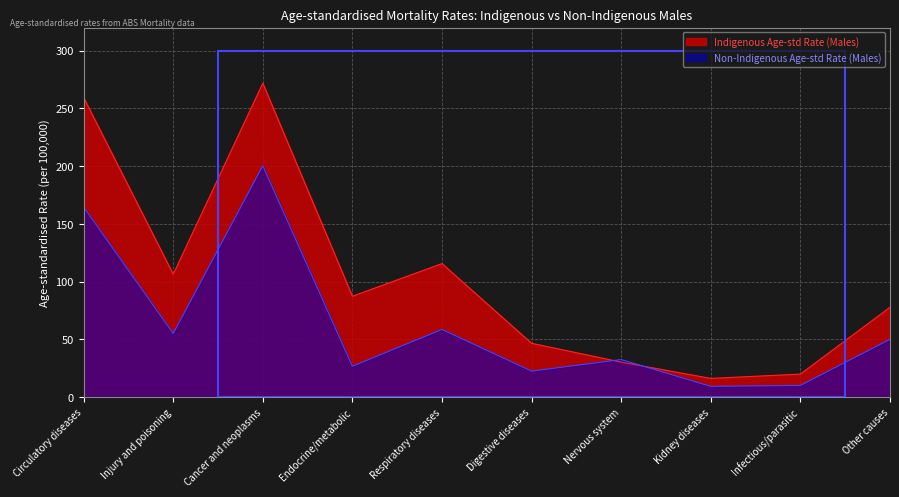

Rank the series at Endocrine/metabolic from lowest to highest value.

Non-Indigenous Age-std Rate (Males), Indigenous Age-std Rate (Males)